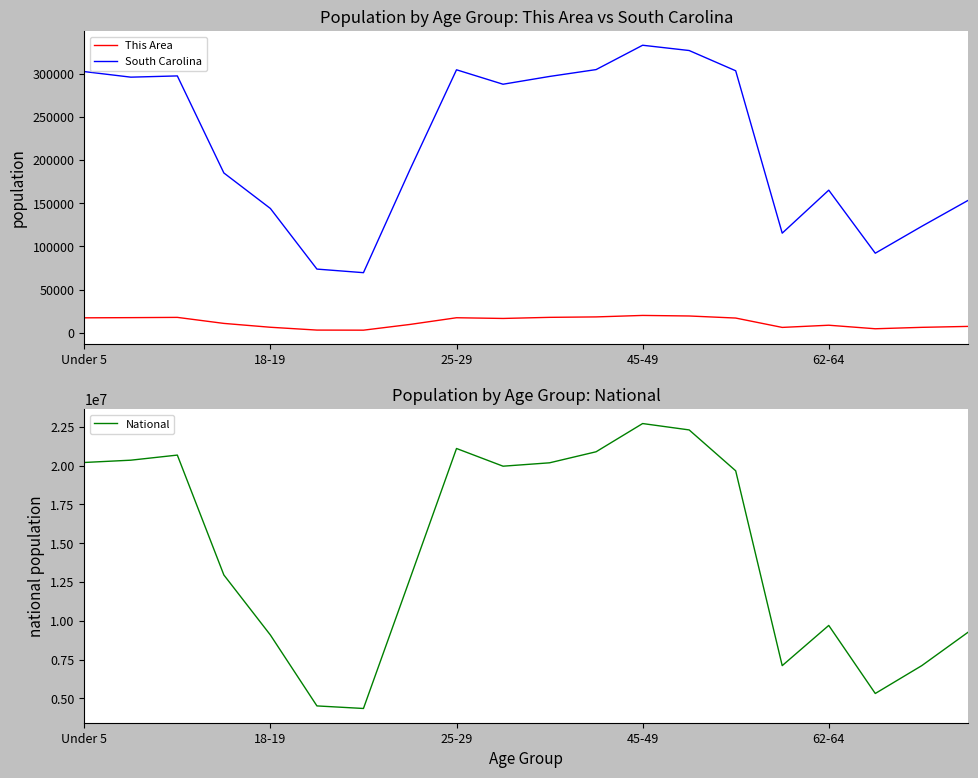

How many series are shown in this chart?

3